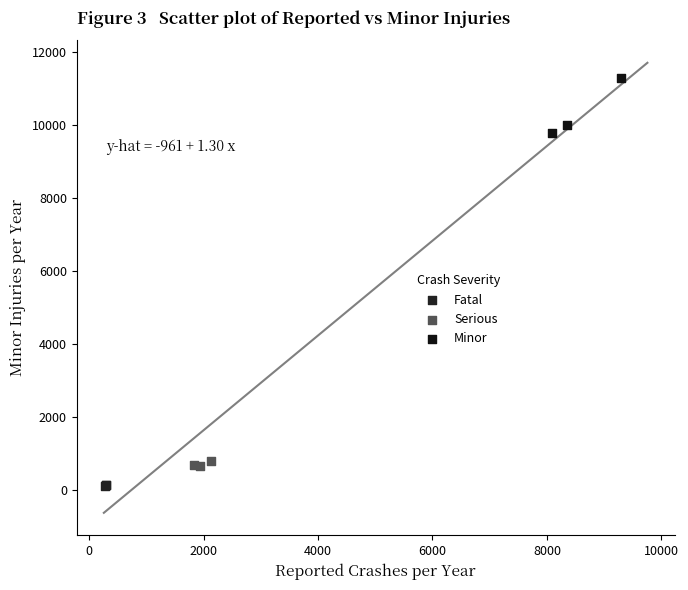

Which series contains the lowest Y value?

Fatal